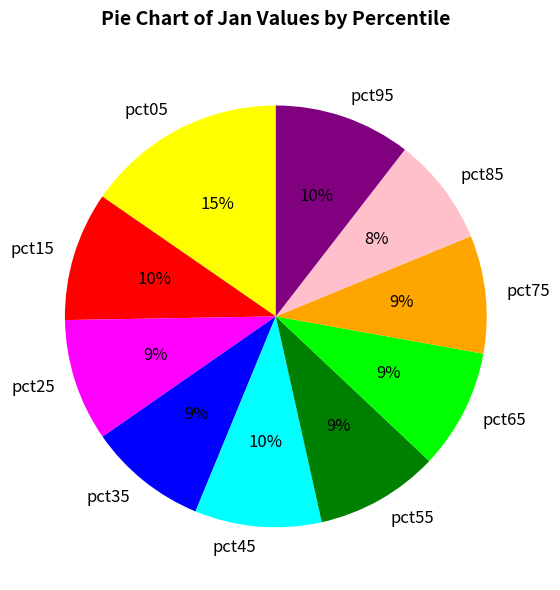

What is the smallest slice in the pie chart?

pct85